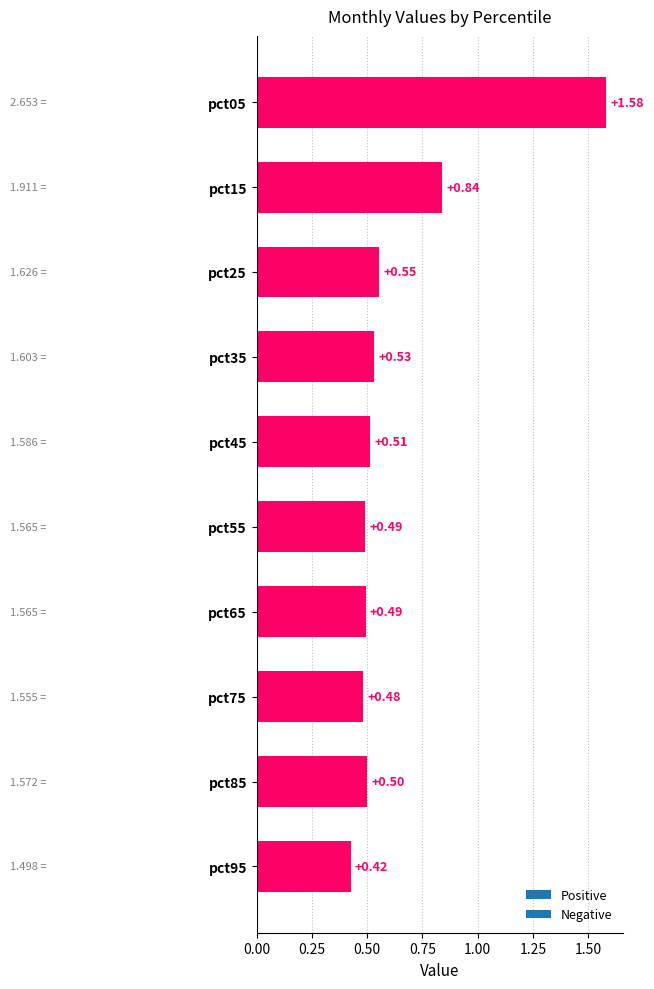

Which has a higher value, pct85 or pct55?

pct85